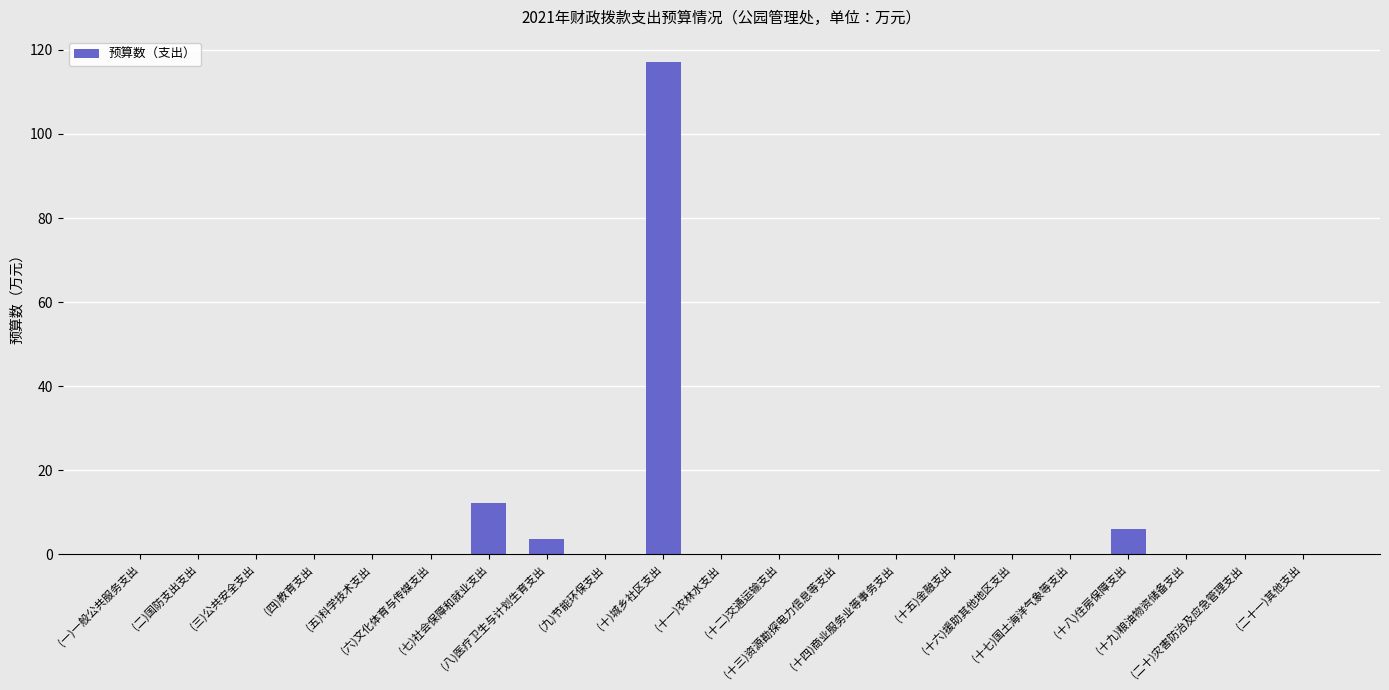

What is the sum of all values?

139.1